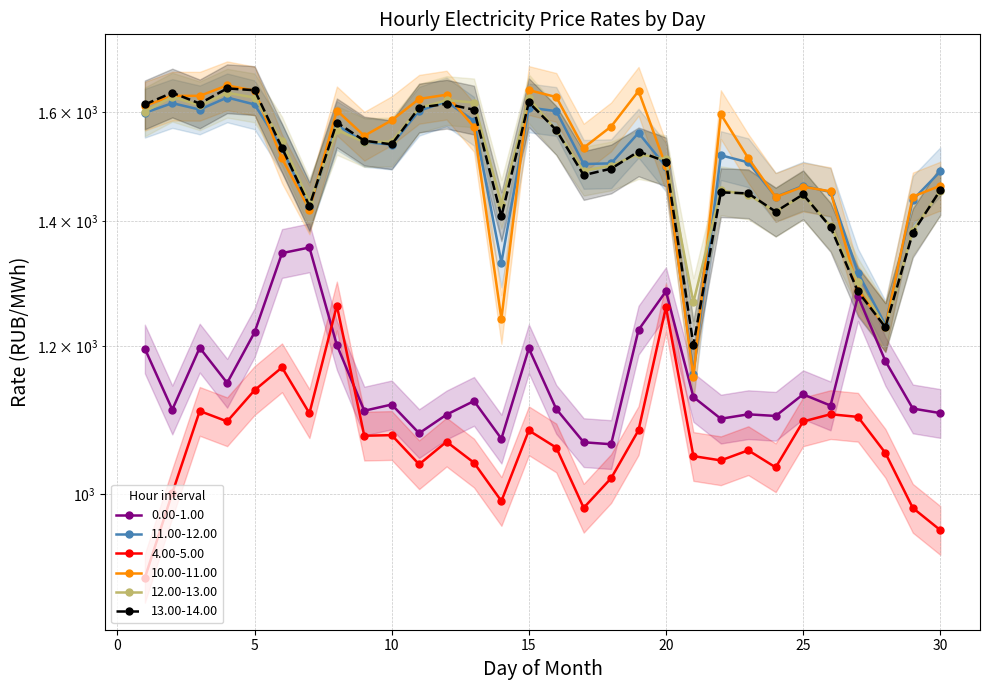

What is the difference between the maximum and minimum values in the 13.00-14.00 series?

445.6